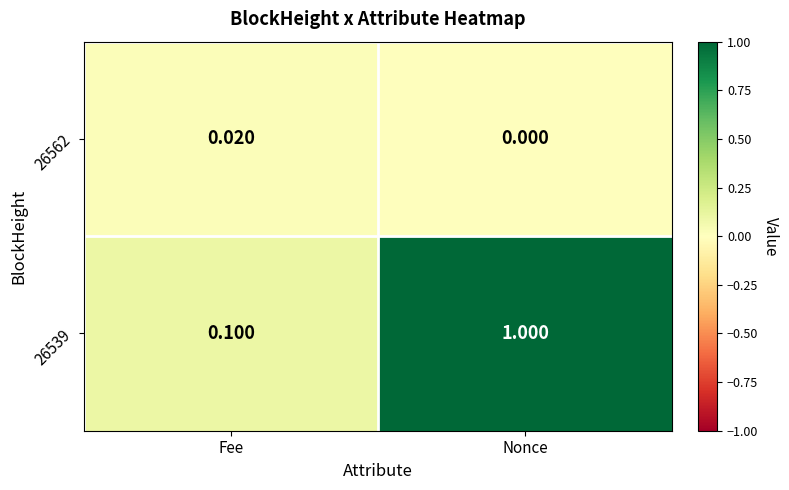

At which category is the sum across all series the highest?

Nonce